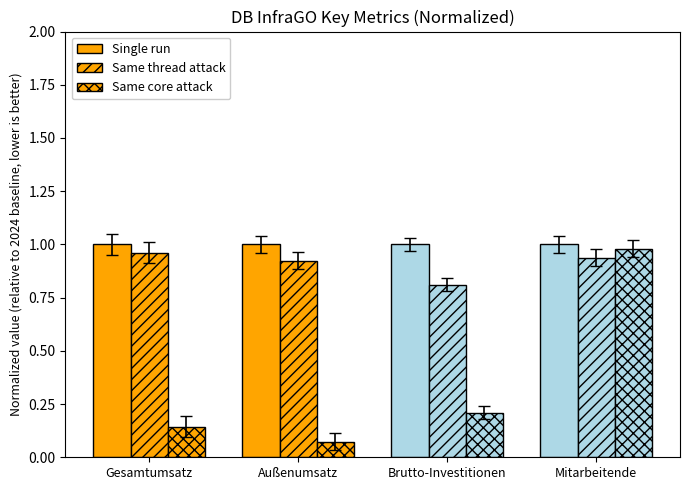

What is the sum of all Same thread attack values?

3.6